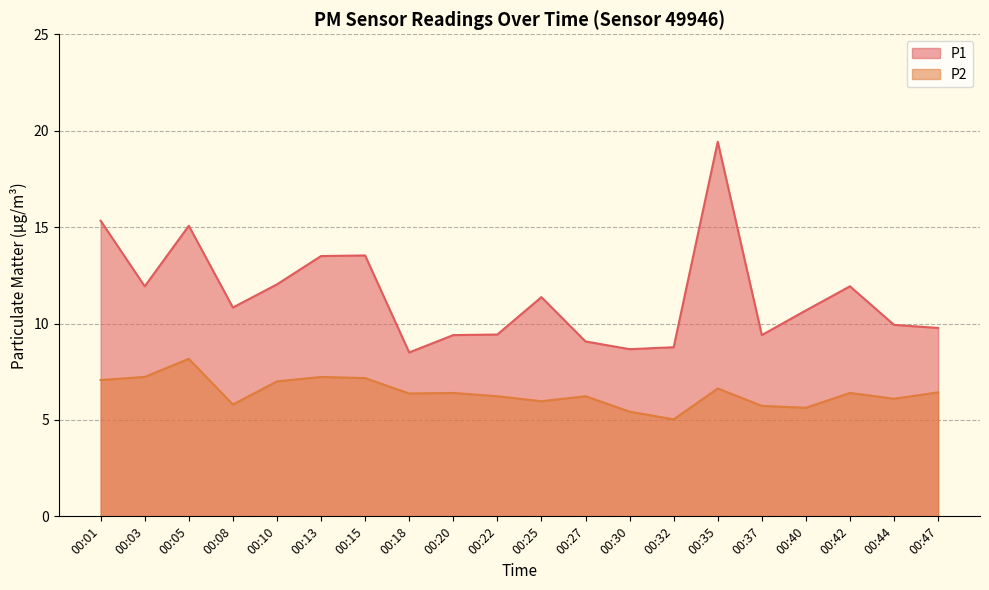

What is the difference between the maximum and second lowest values in the P2 series?

2.7